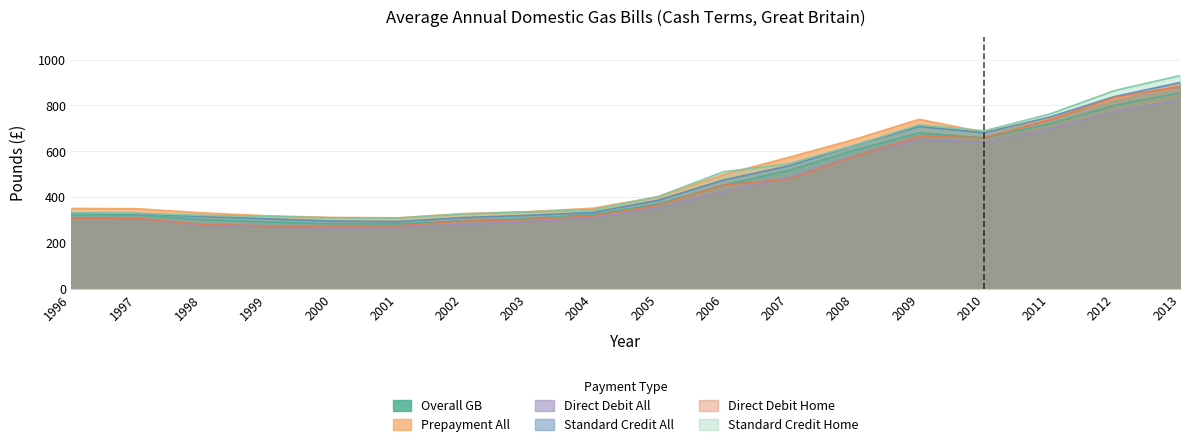

Where does the Prepayment All series first go above 401?

2006